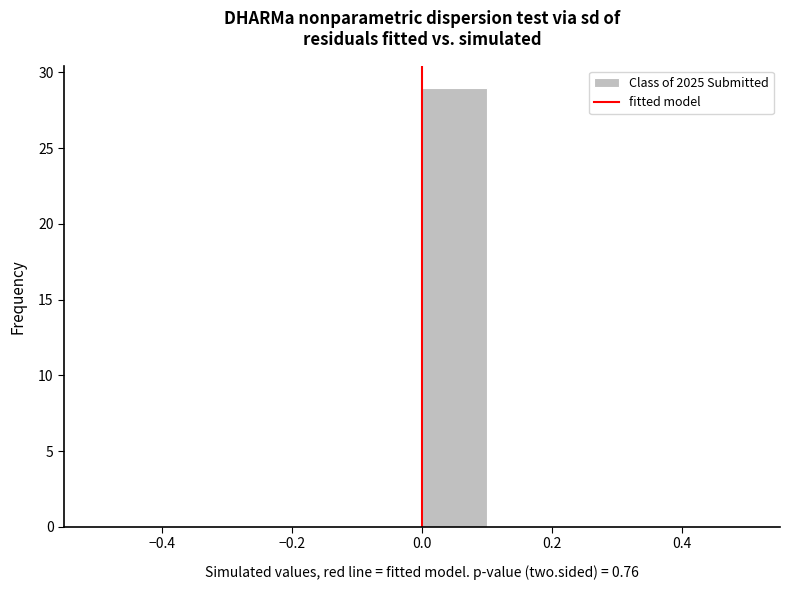

How tall is the bar that spans 0.0 to 0.1 on the x-axis? The values are not printed on the chart, so give them approximately, as read against the axis.

29